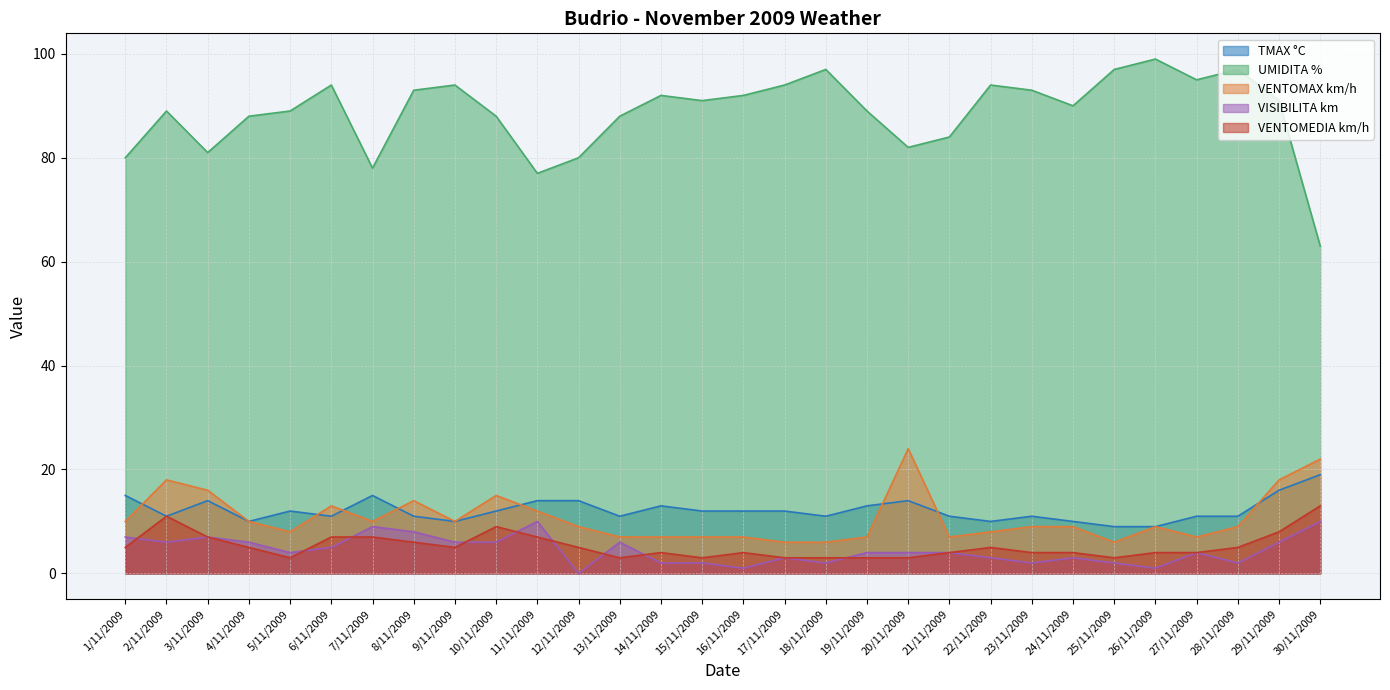

True or false: UMIDITA % and VENTOMEDIA km/h intersect in this chart.

False